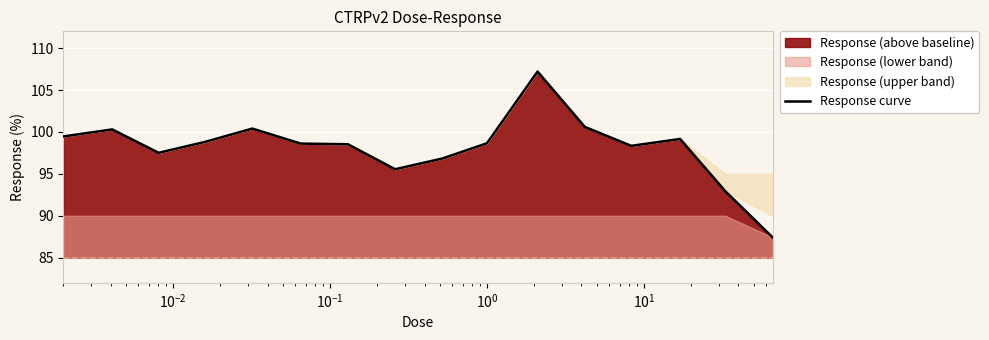

What is the difference between the maximum and minimum values?

19.8